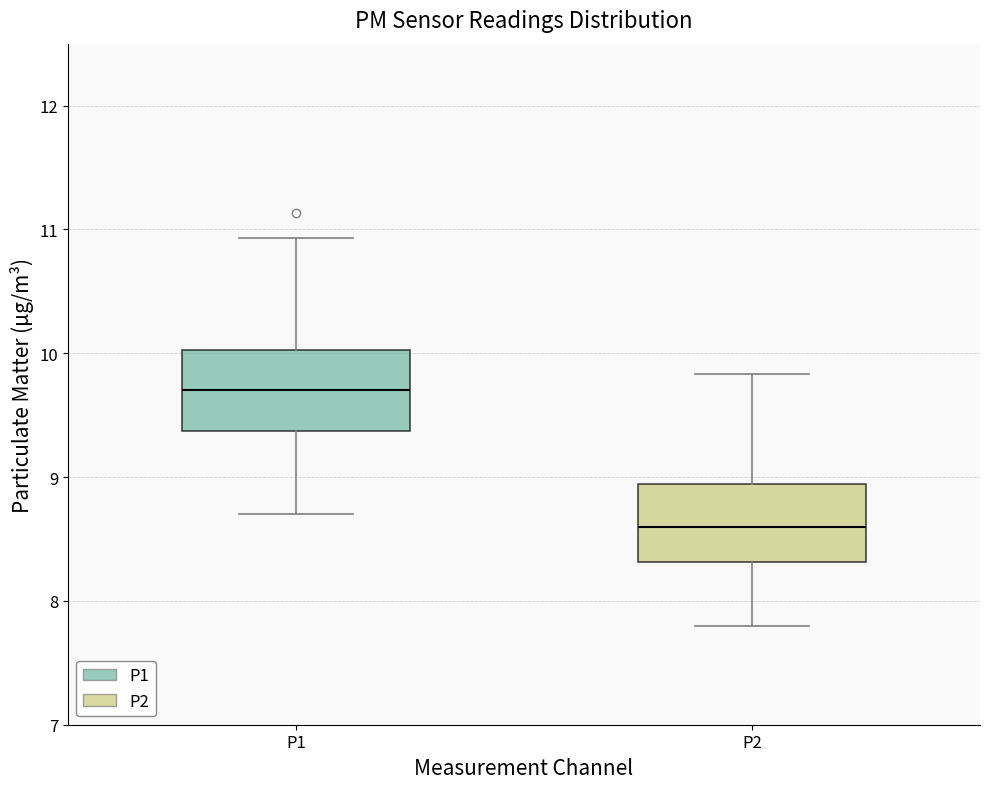

Where is the upper edge of the box for P1 on the y-axis? The values are not printed on the chart, so give them approximately, as read against the axis.

10.0